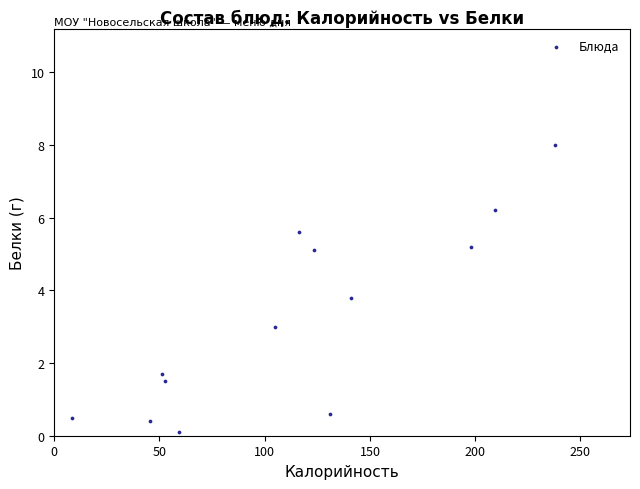

What is the range of X values (max minus min)?

229.5